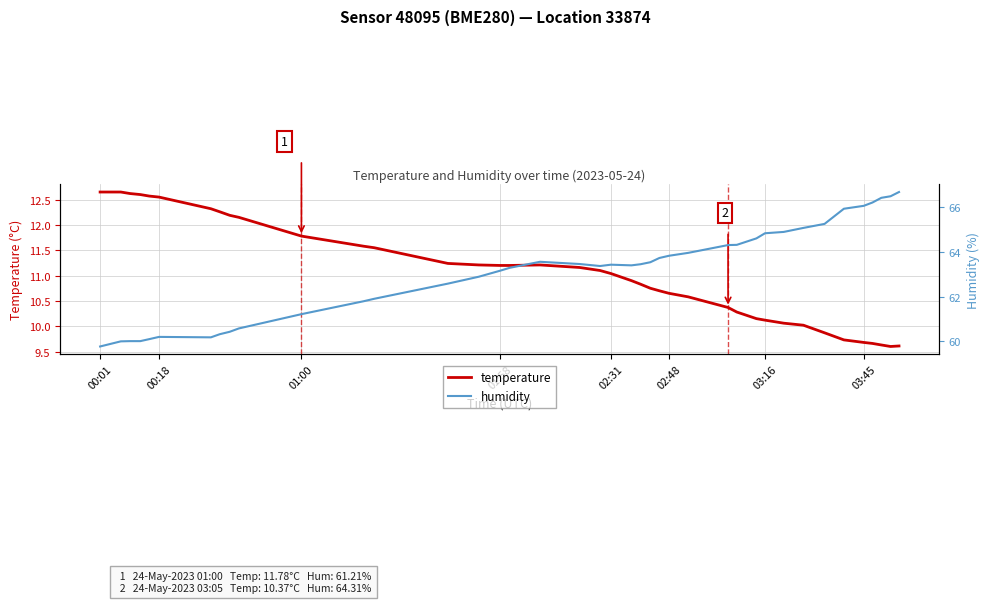

What is the smallest value displayed?

9.6